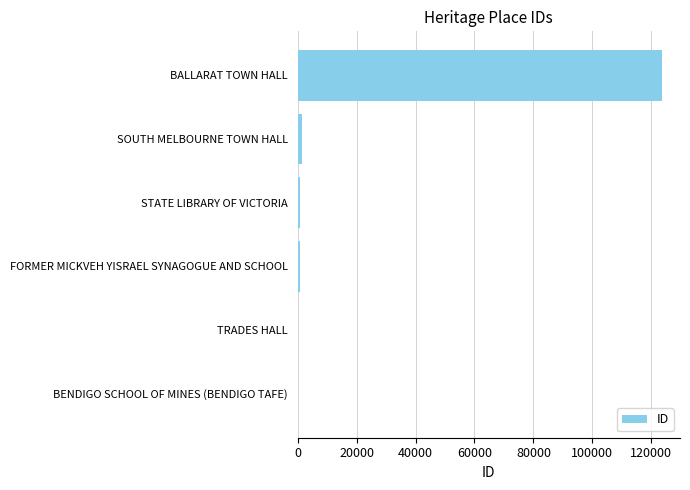

Which label corresponds to the largest value in the chart?

BALLARAT TOWN HALL